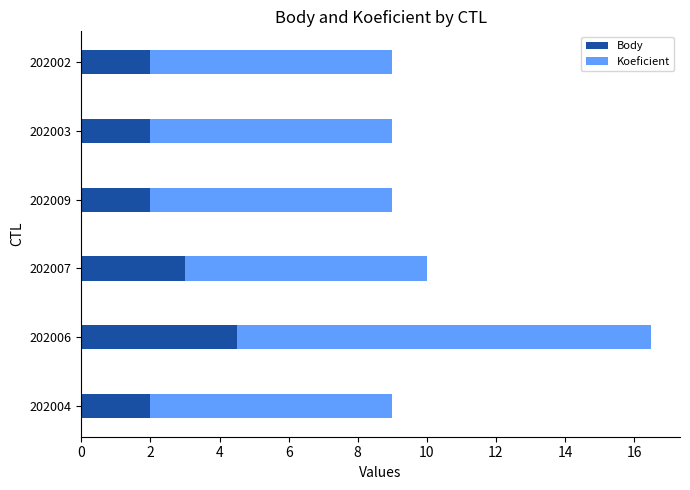

Is it true that Body equals 7.9 at 202006?

False